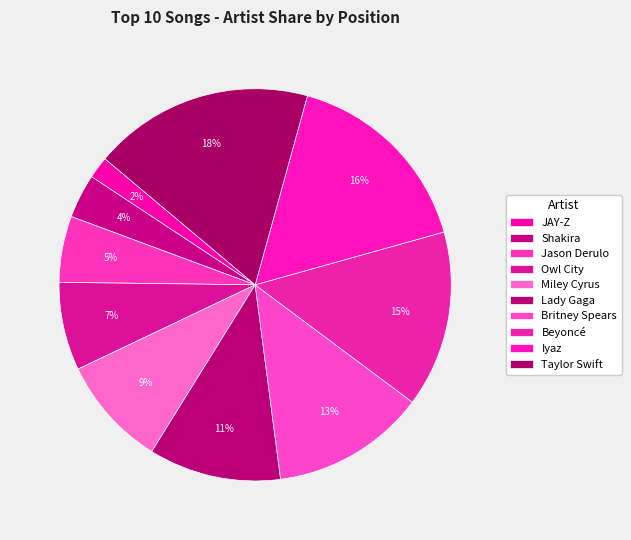

How many slices are in this pie chart?

10